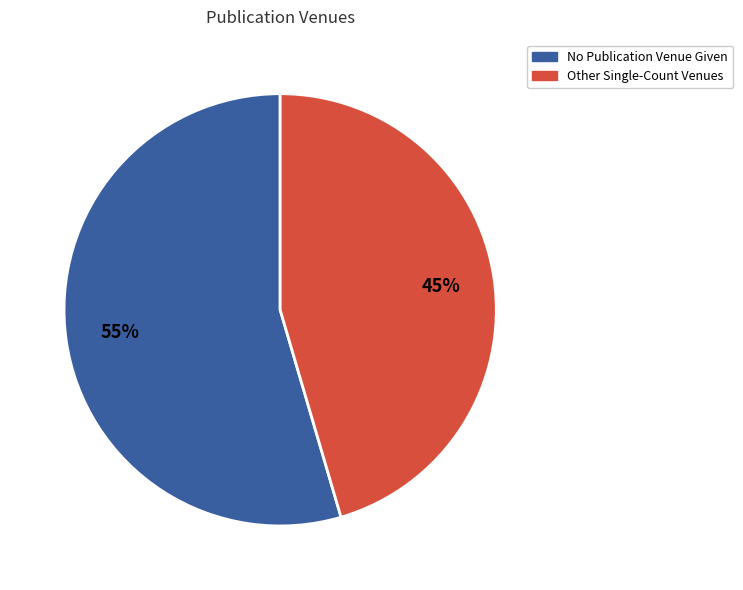

Does any single category account for the majority?

Yes